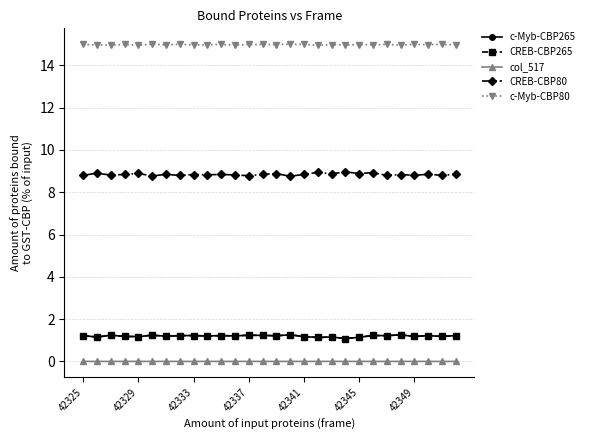

Does the chart have visible grid lines?

Yes